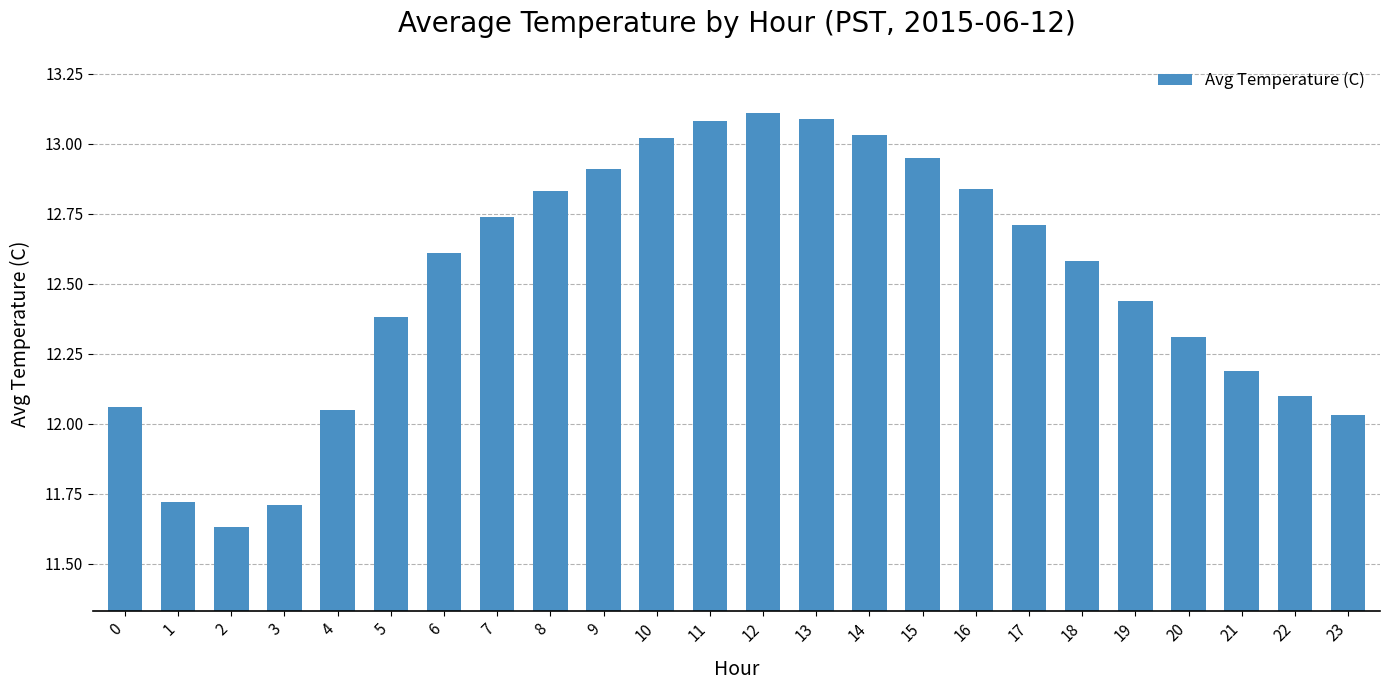

Does the chart contain any negative values?

No